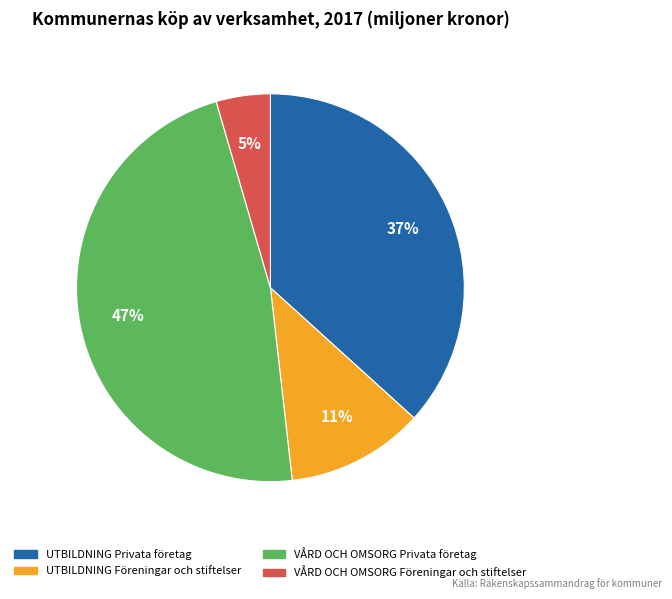

Between VÅRD OCH OMSORG Privata företag and UTBILDNING Privata företag, which is larger?

VÅRD OCH OMSORG Privata företag